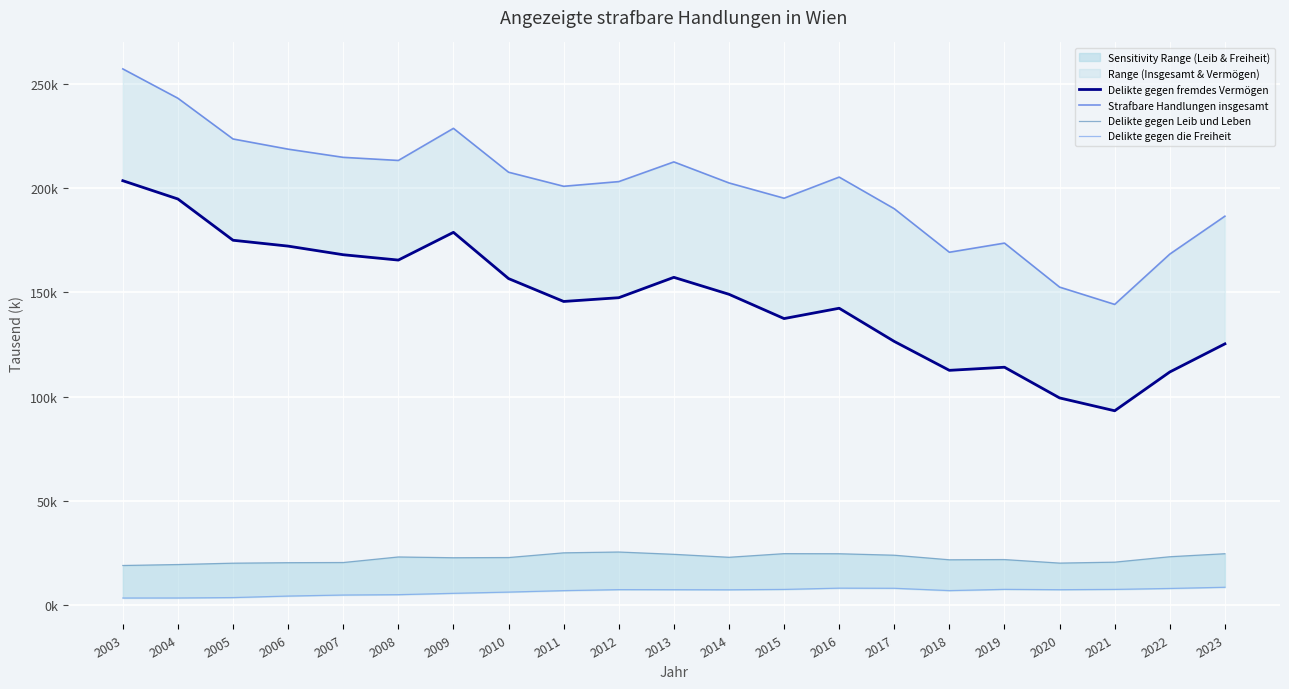

Is it true that Strafbare Handlungen insgesamt equals 77.6 at 2011?

False